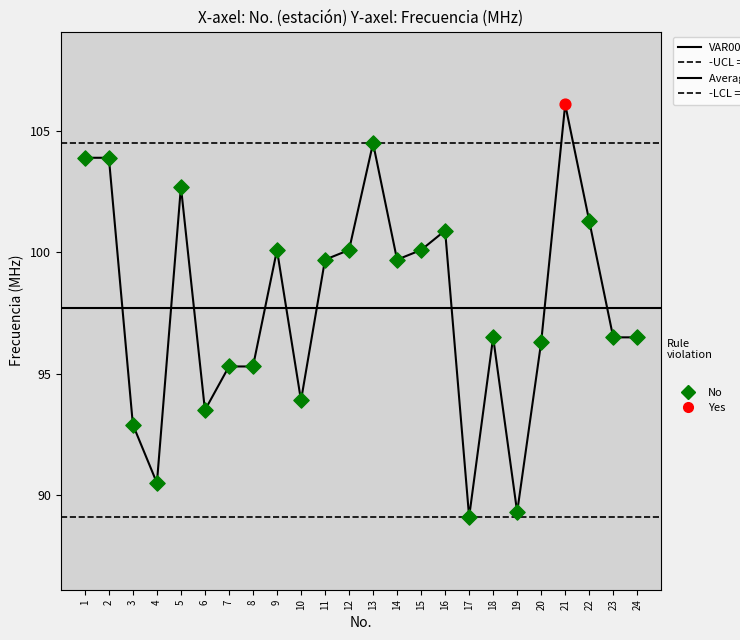

What is the change in value from 7 to 13?

+9.2